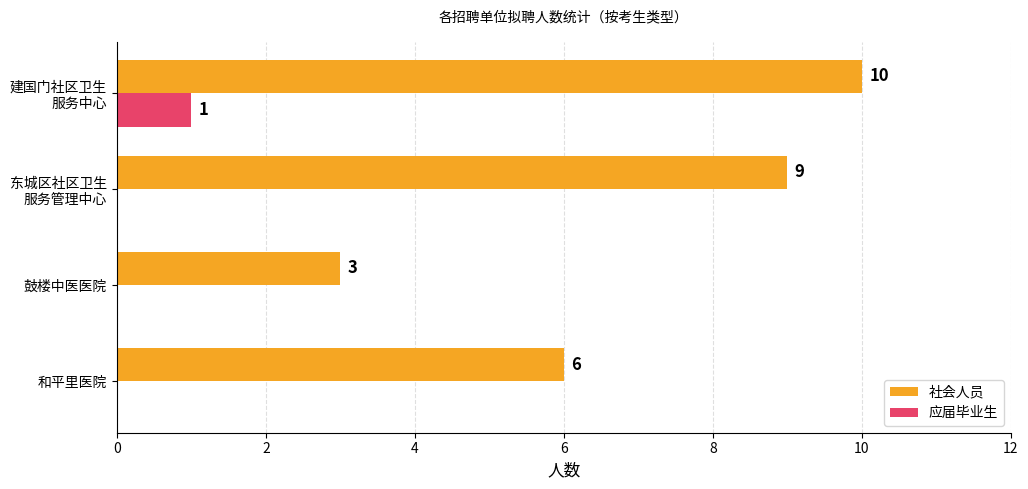

At which label is 社会人员 closest to 6?

和平里医院